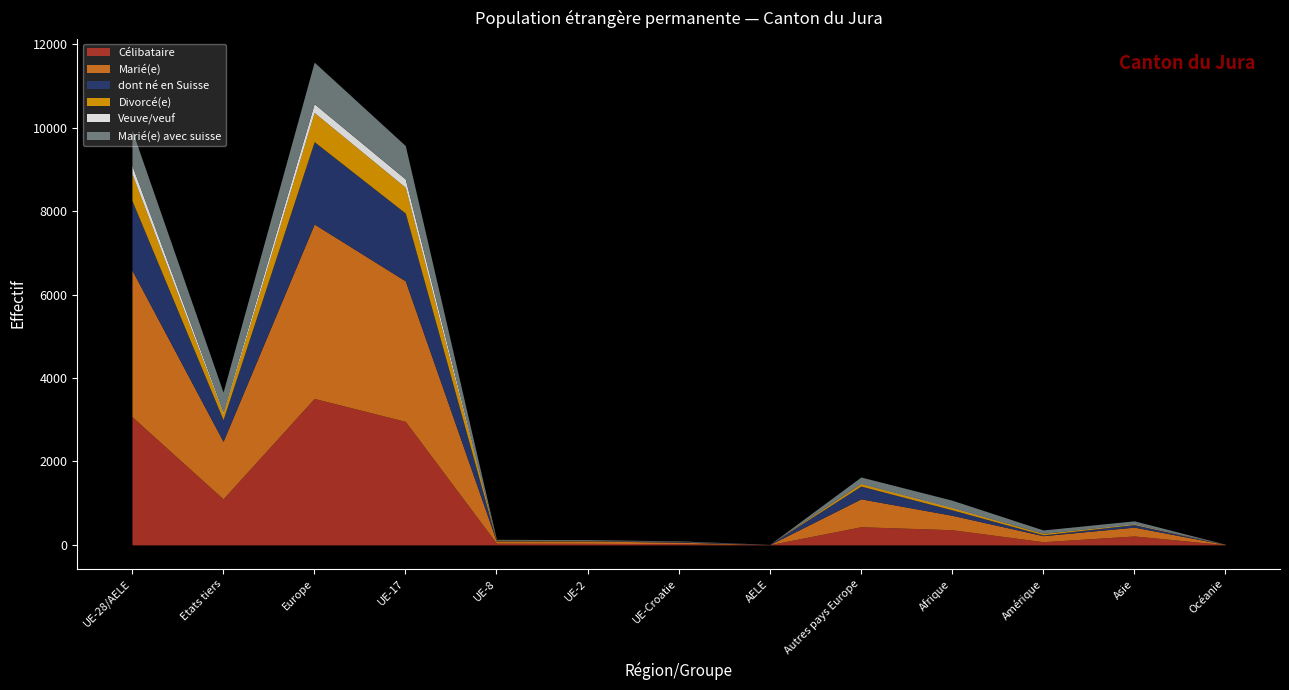

Does the chart have visible grid lines?

No